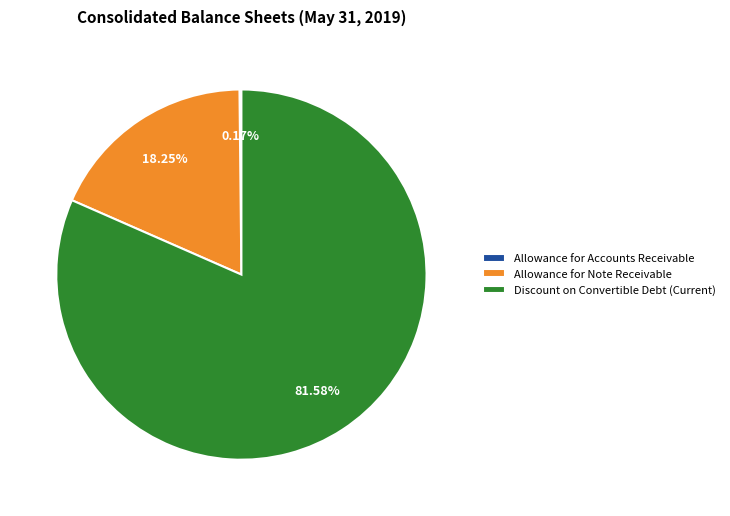

Which has a higher value, Allowance for Note Receivable or Discount on Convertible Debt (Current)?

Discount on Convertible Debt (Current)